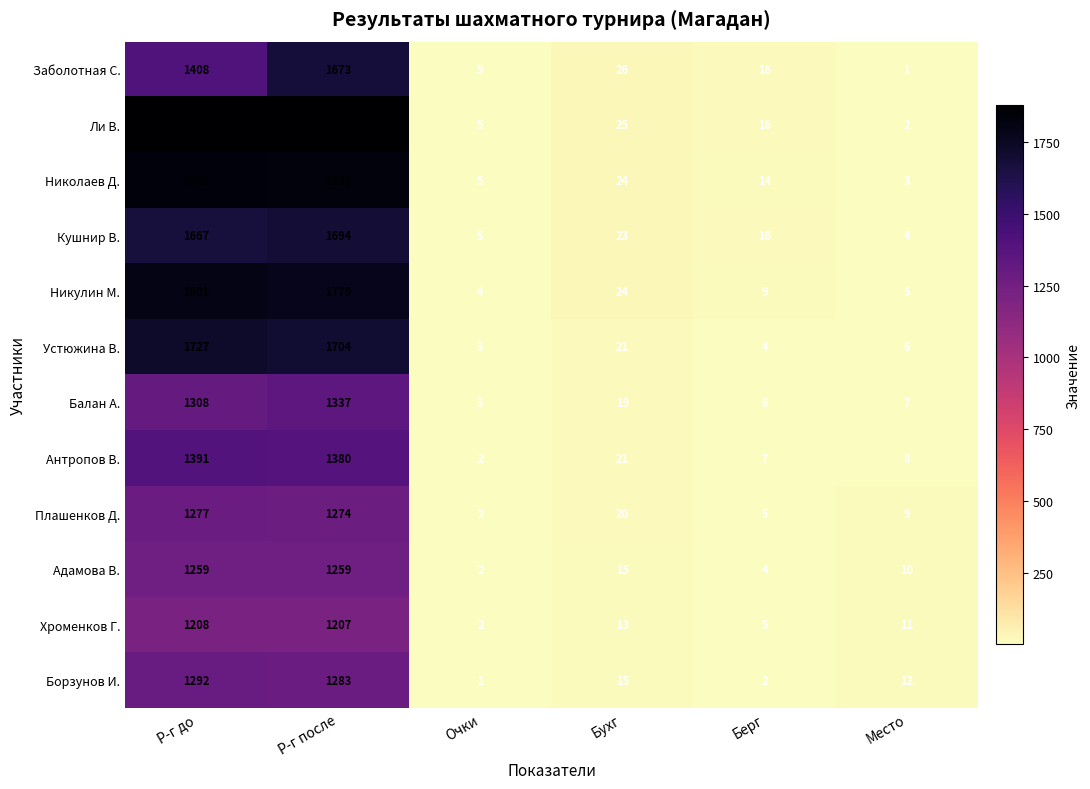

Is it true that Адамова В. equals 15 at Бухг?

True